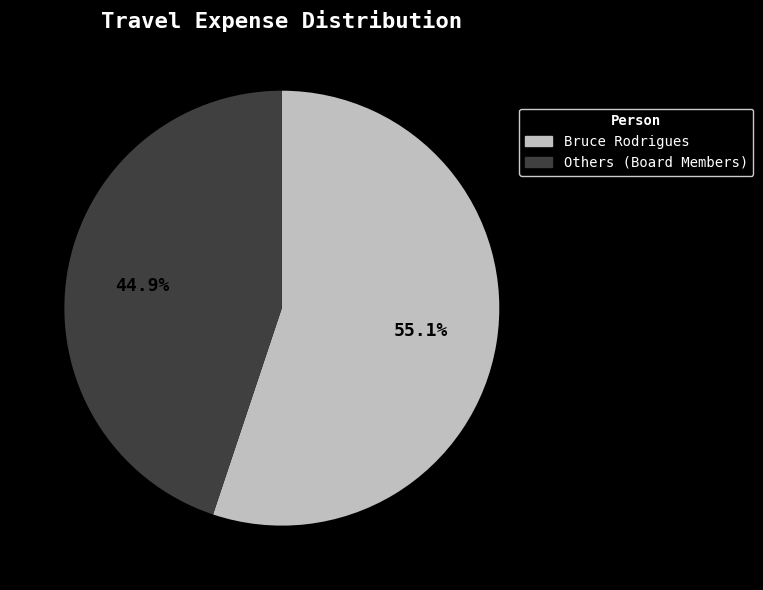

Approximately how many times larger is the value at Others (Board Members) compared to Bruce Rodrigues?

0.8